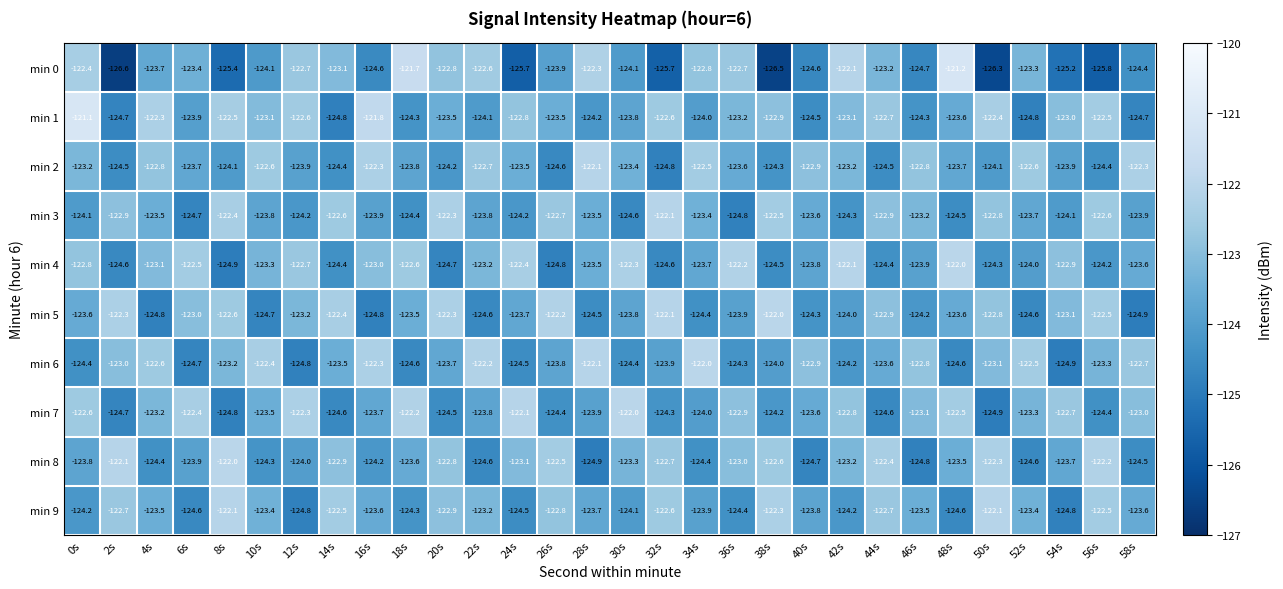

Is the value of min 1 at 52s greater than the value of min 9 at 46s?

No